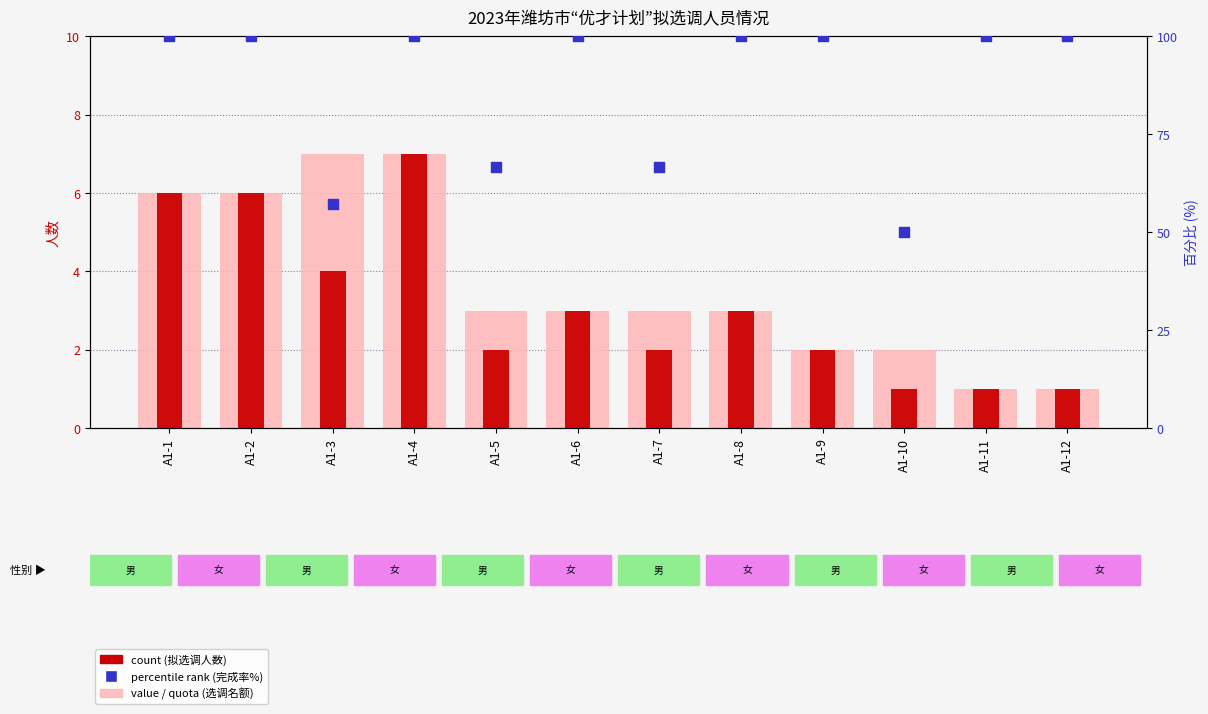

At which category is the sum across all series the highest?

A1-4